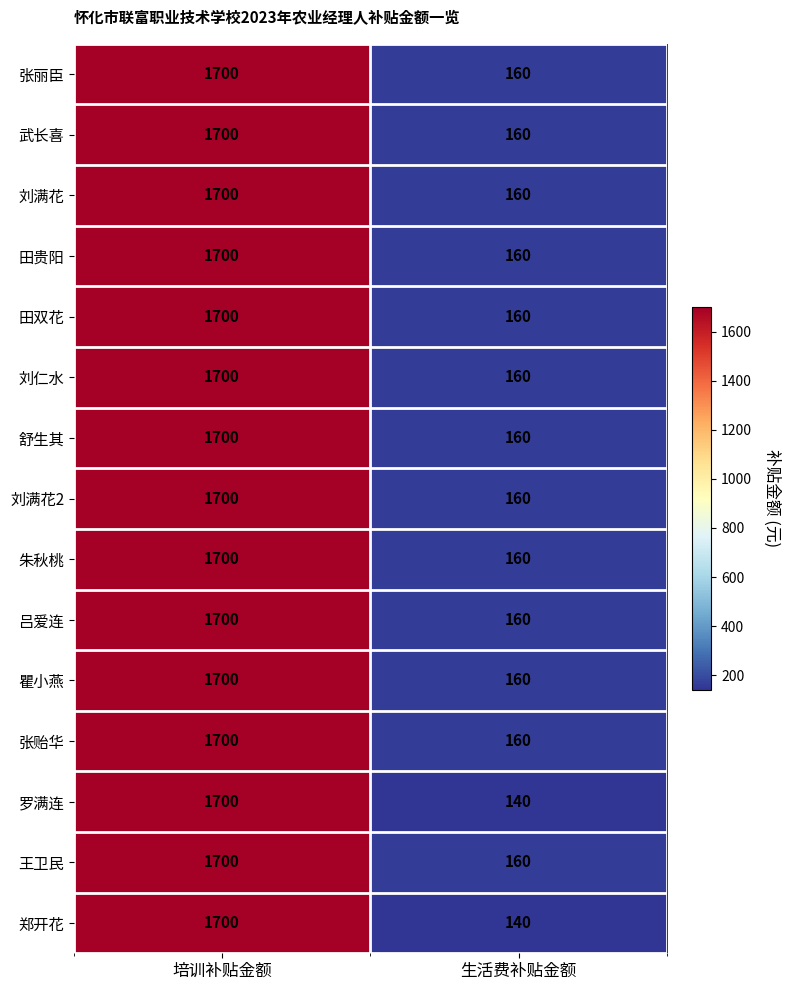

The 郑开花 series shows 140 at 生活费补贴金额. True or false?

True